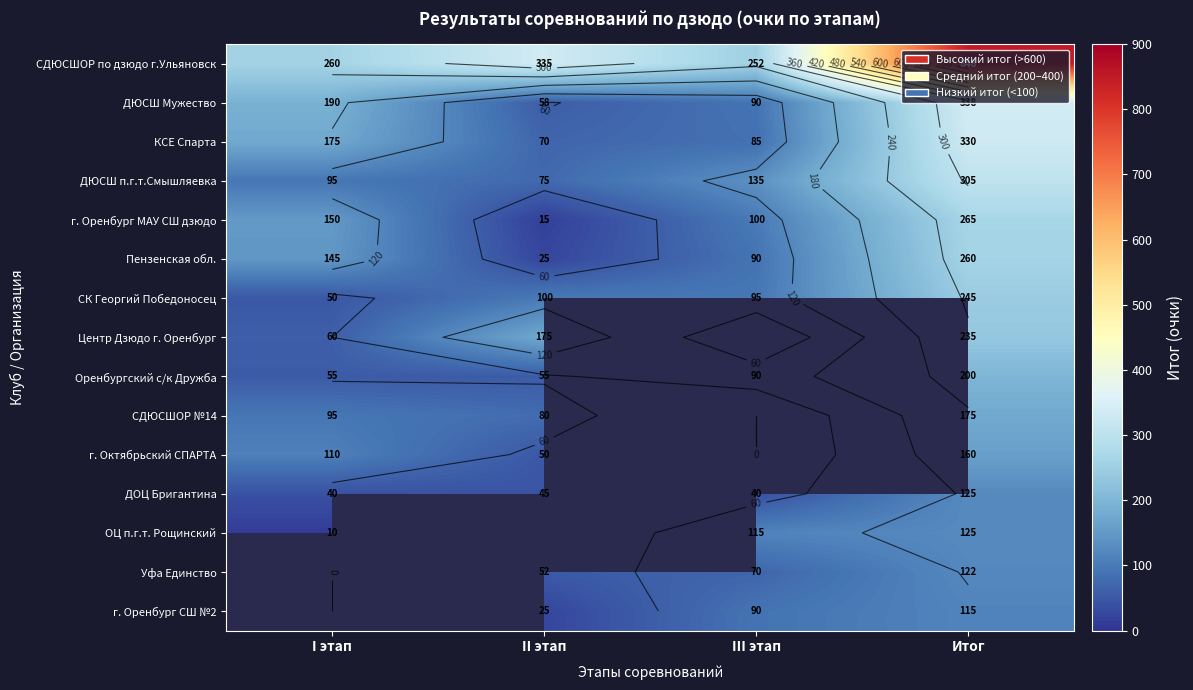

What value does the г. Октябрьский СПАРТА series have at I этап?

110.0